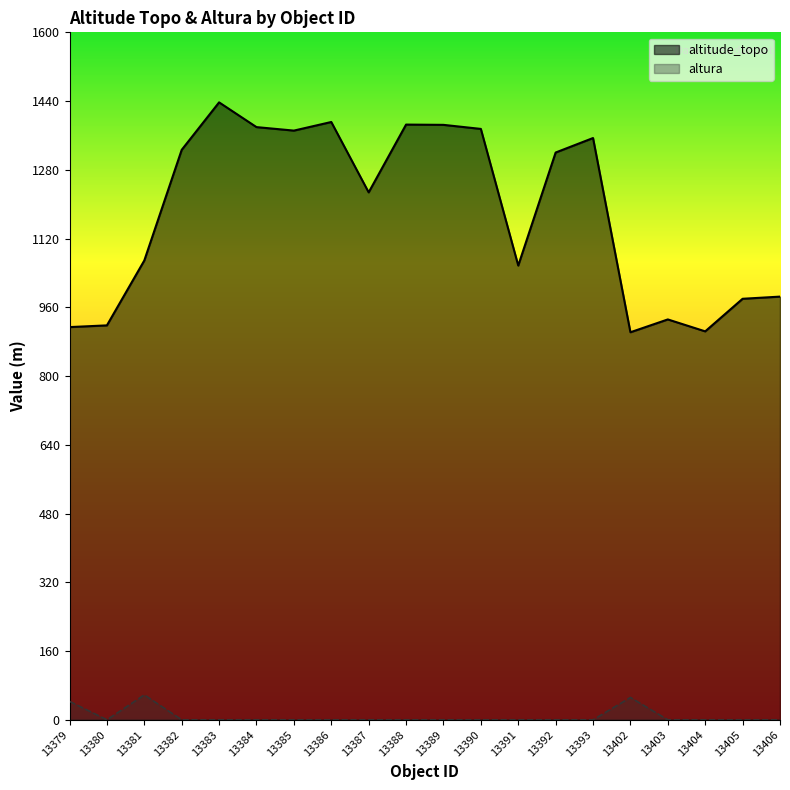

Does the chart have visible grid lines?

No